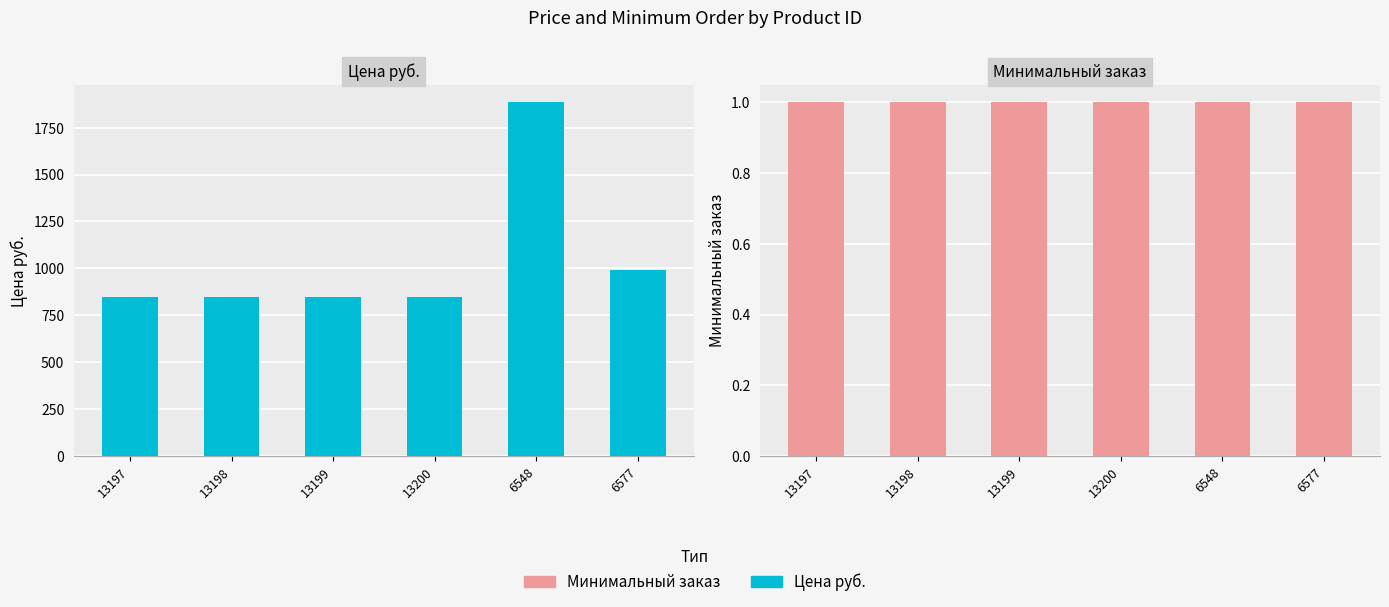

The Цена руб. series shows 470.4 at 13199. True or false?

False